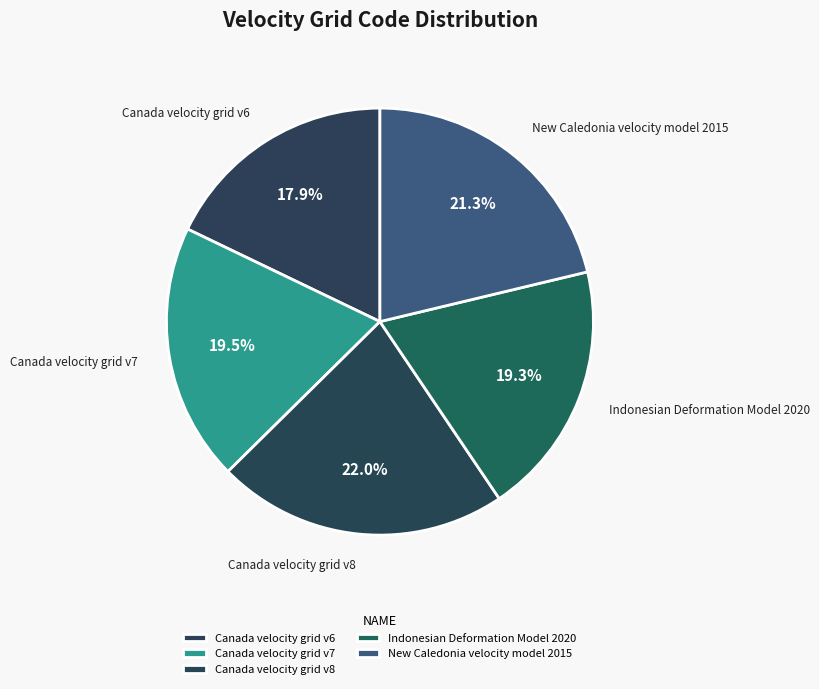

Is it true that Canada velocity grid v8 is 32% of the pie?

False